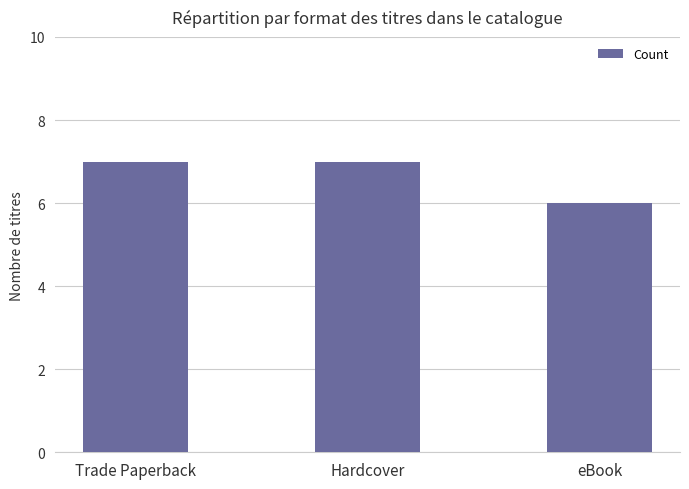

Does the chart contain stacked bars?

No